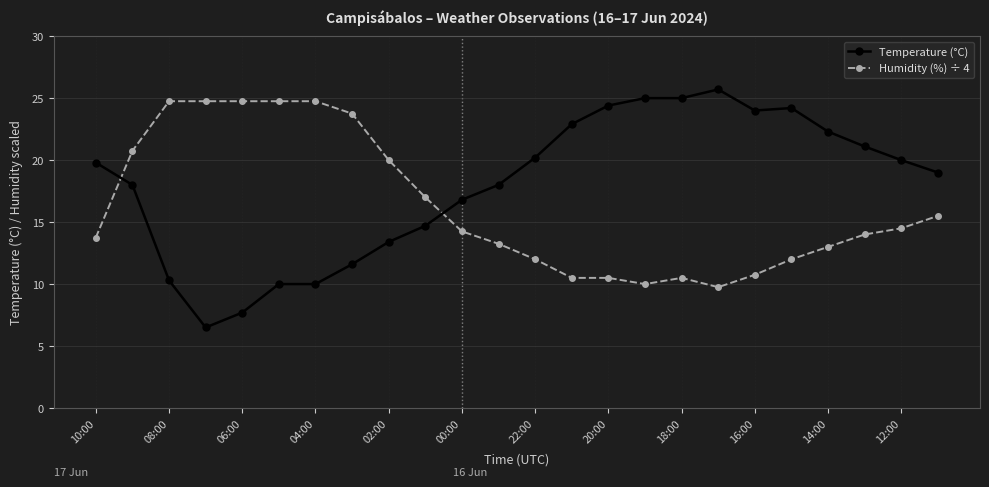

How many times do Temperature (°C) and Humidity (%) ÷ 4 cross each other?

2